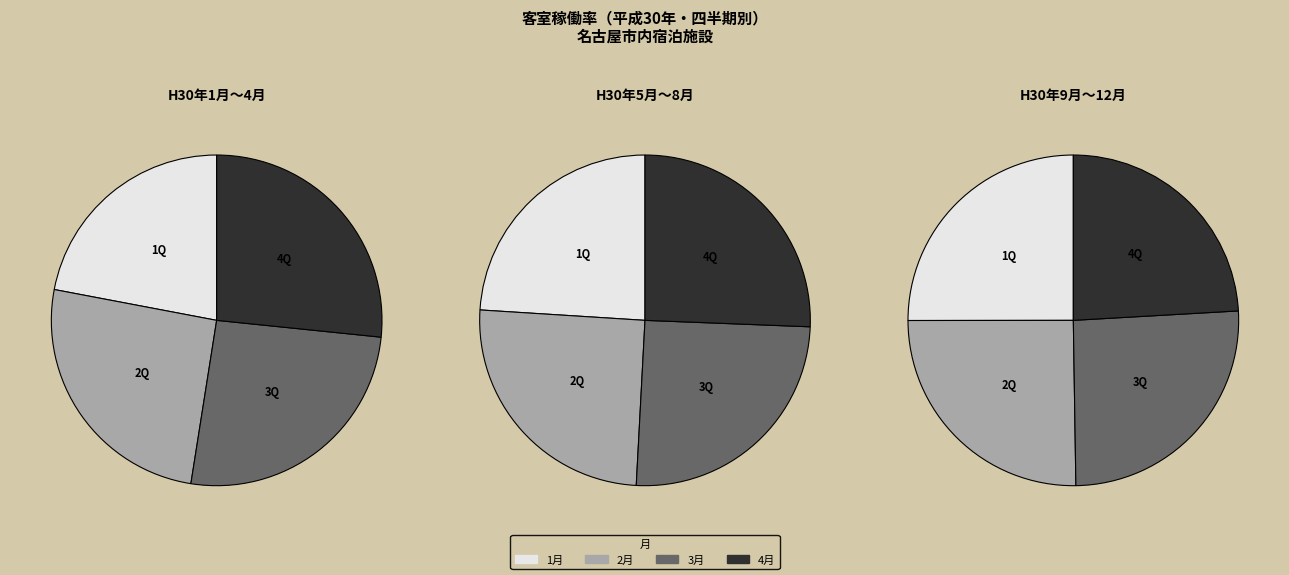

How many segments does this pie chart have?

12